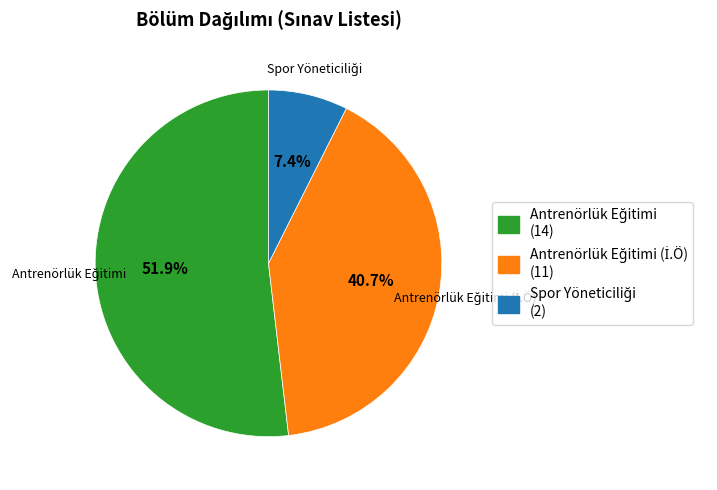

Is there a majority slice in this chart?

Yes